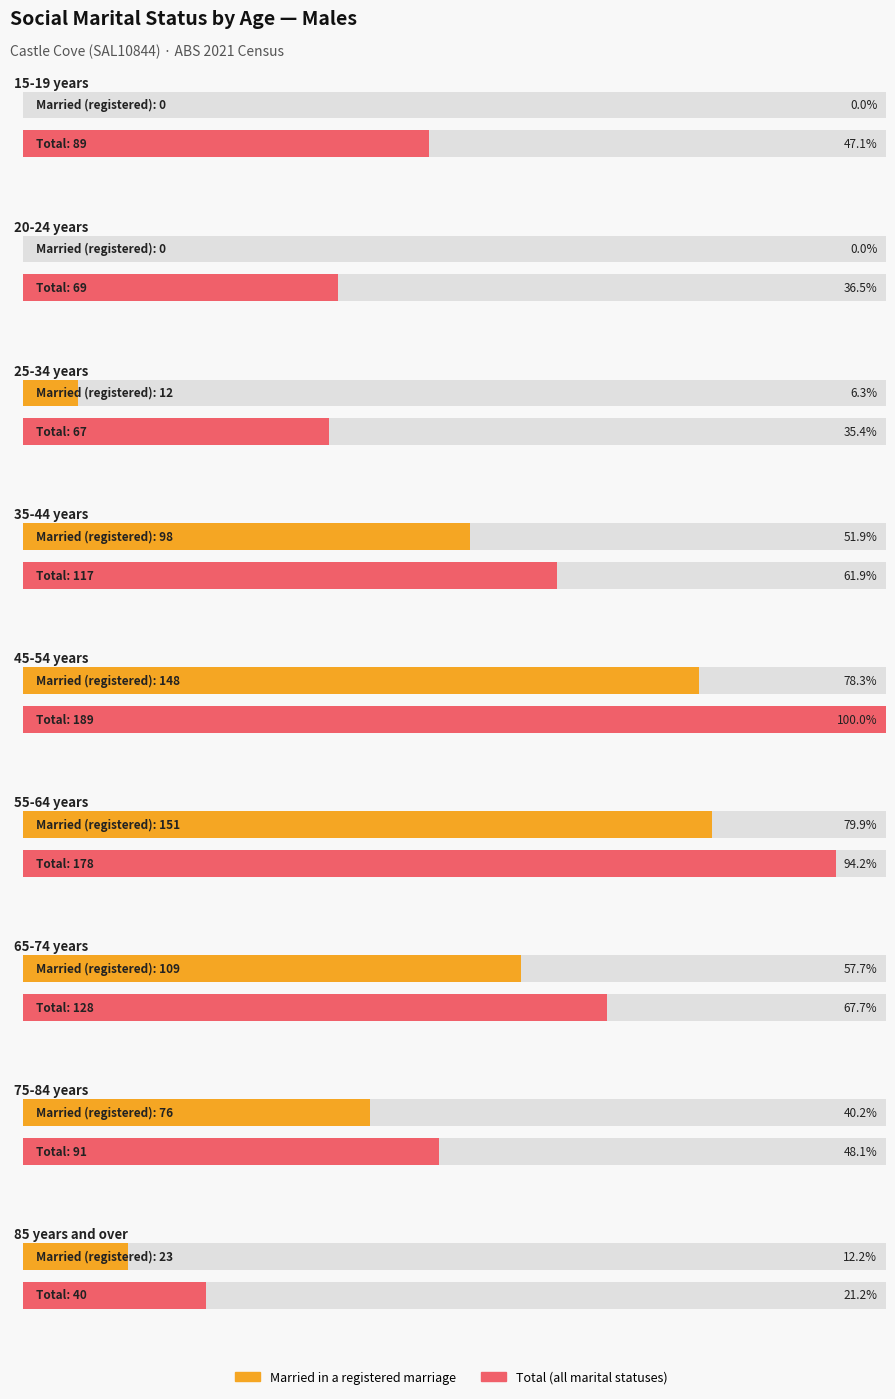

The Married in a de facto marriage series shows -10 at 20-24 years. True or false?

False